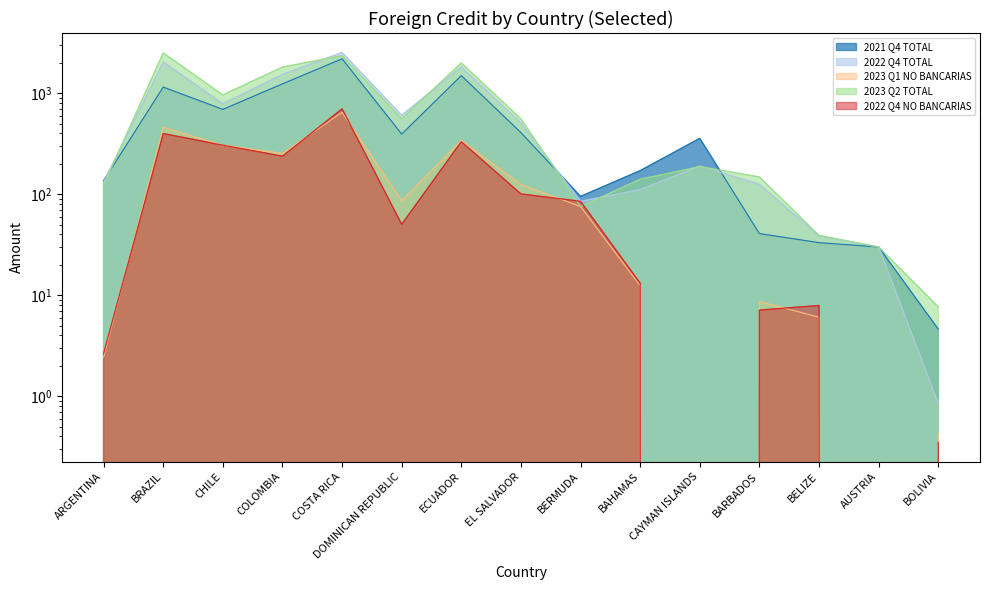

What is the spread (max minus min) of values at BOLIVIA?

7.3